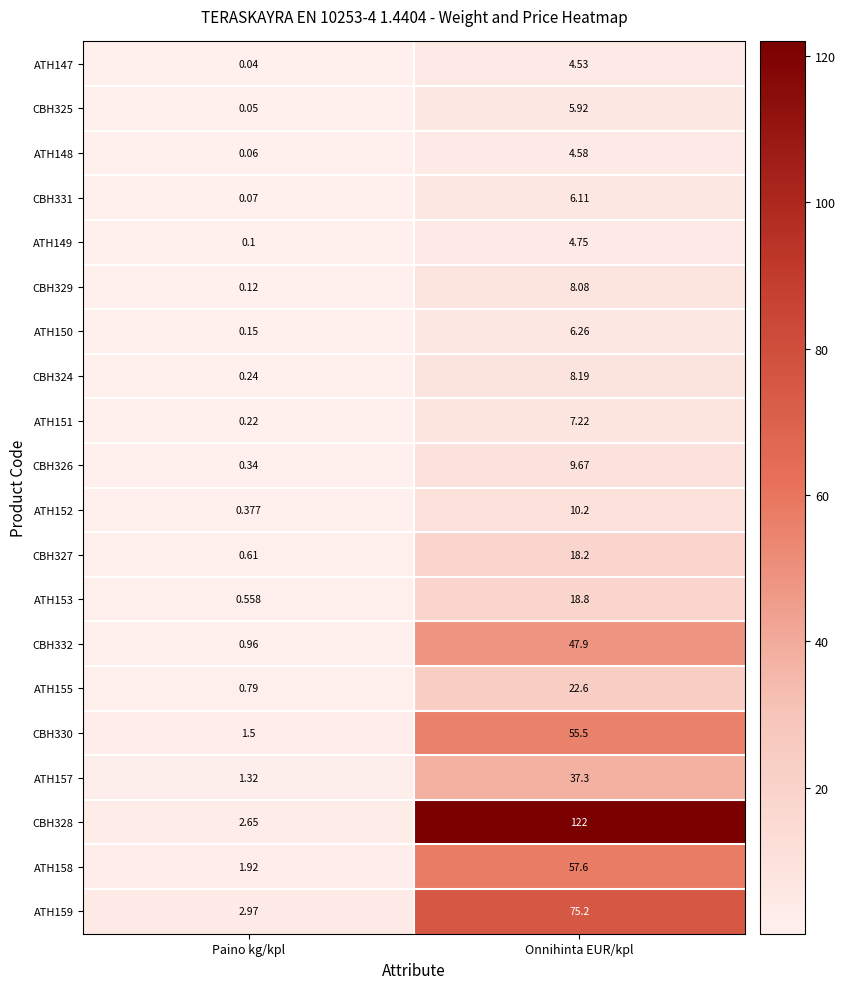

Rank the categories by CBH330 value from lowest to highest.

Paino kg/kpl, Onnihinta EUR/kpl